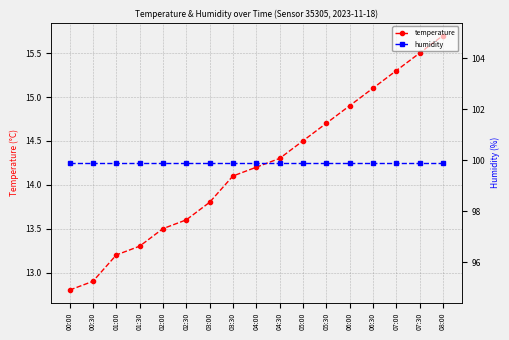

At which category is the sum across all series the highest?

08:00